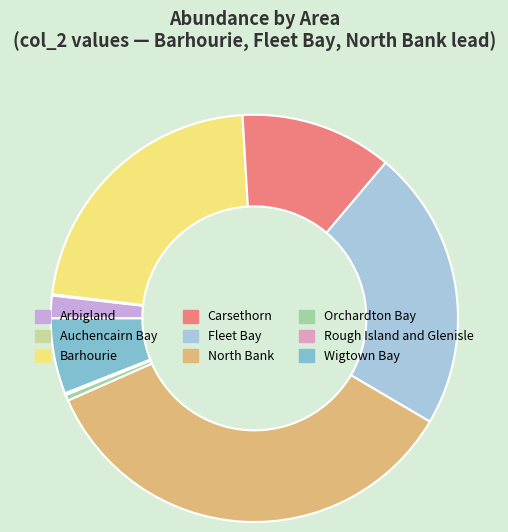

Is there a majority slice in this chart?

No